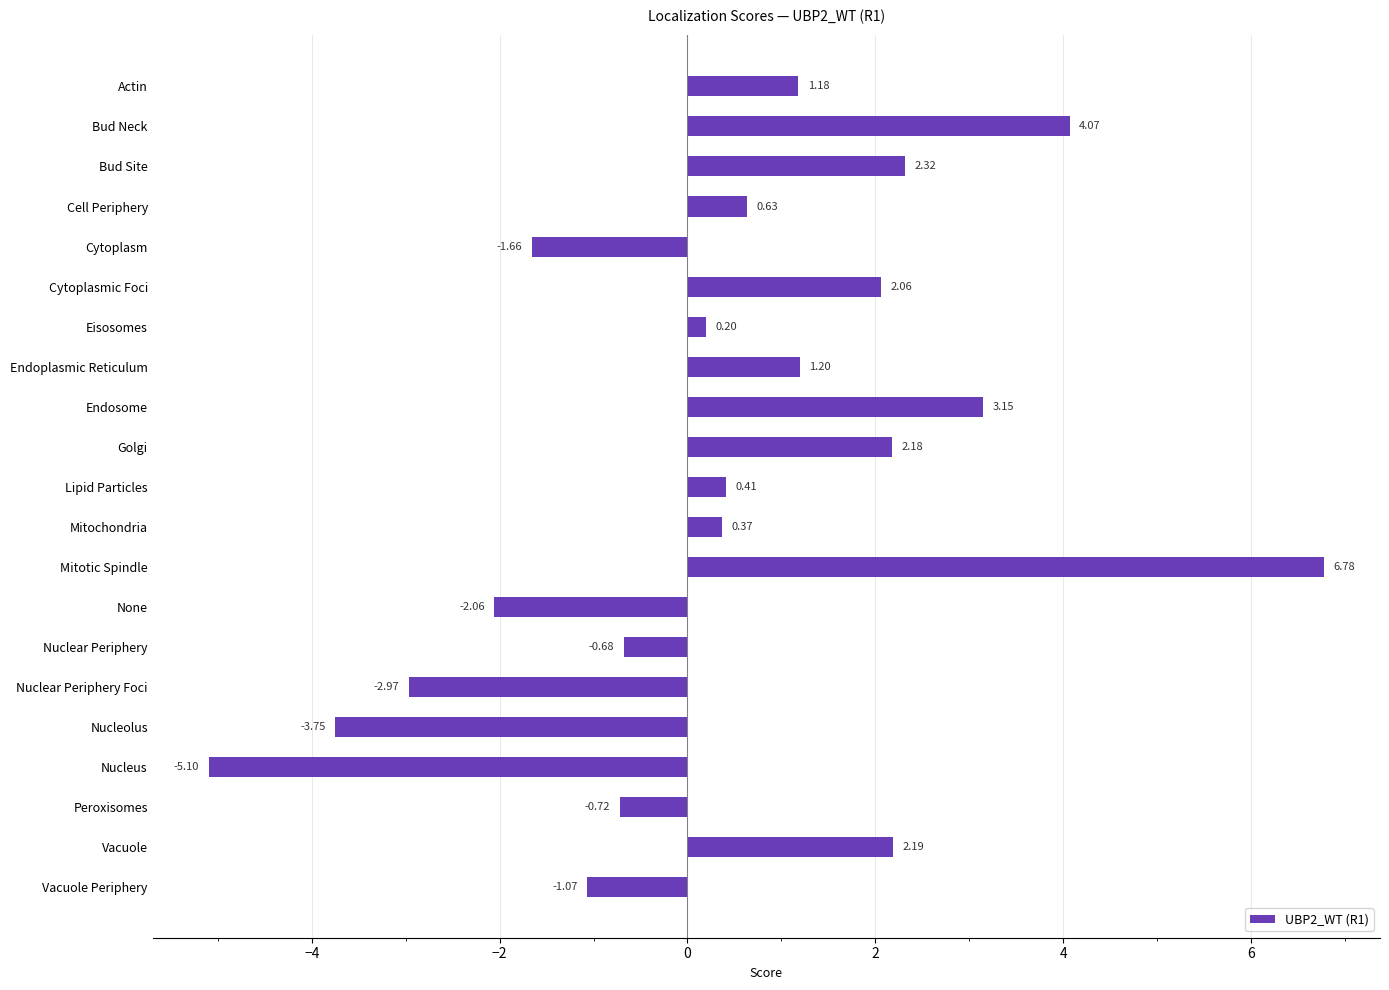

What is the difference between the values at Bud Site and Vacuole Periphery?

3.4